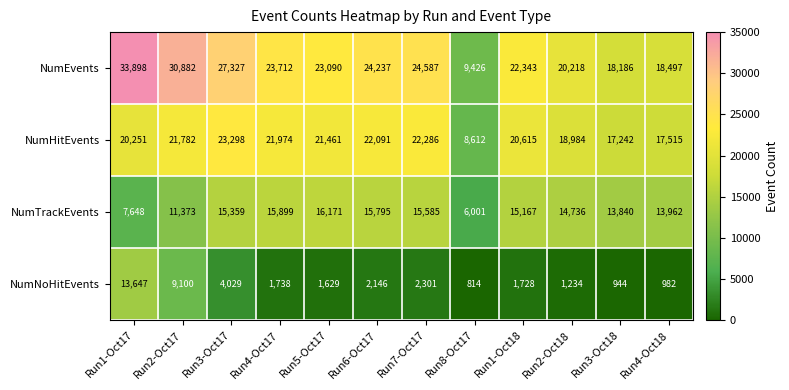

What is the difference between the maximum and minimum values in the NumHitEvents series?

14686